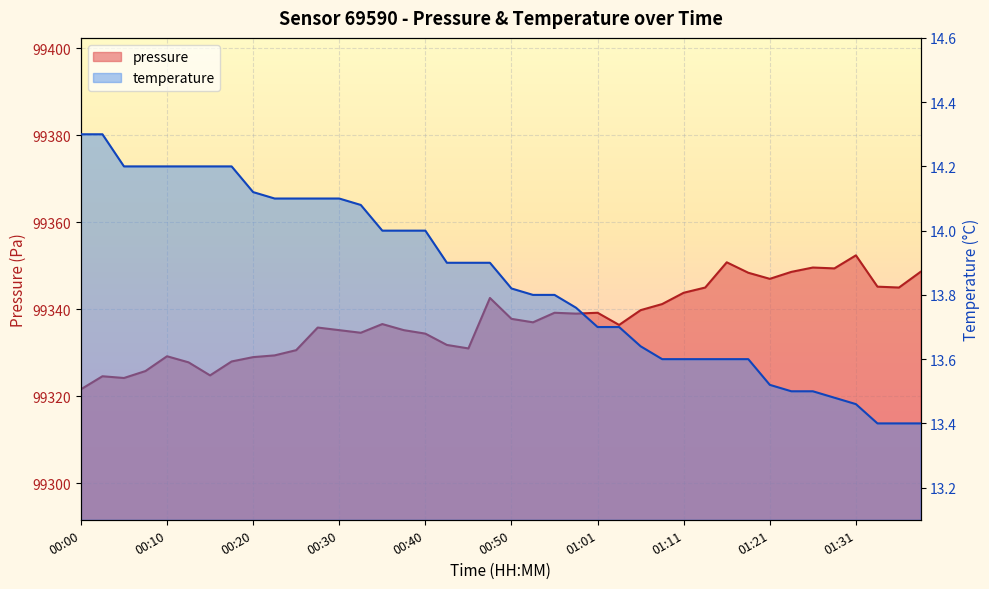

Between 01:34 and 00:13, which is larger?

01:34